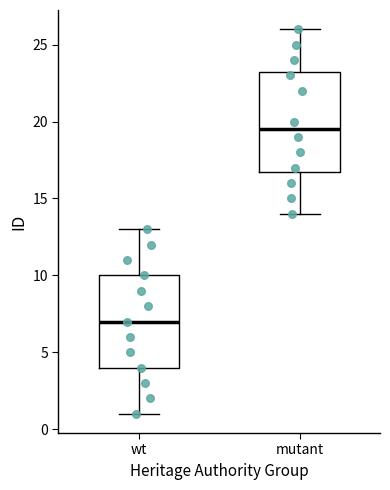

Which box's median line is the lowest?

wt